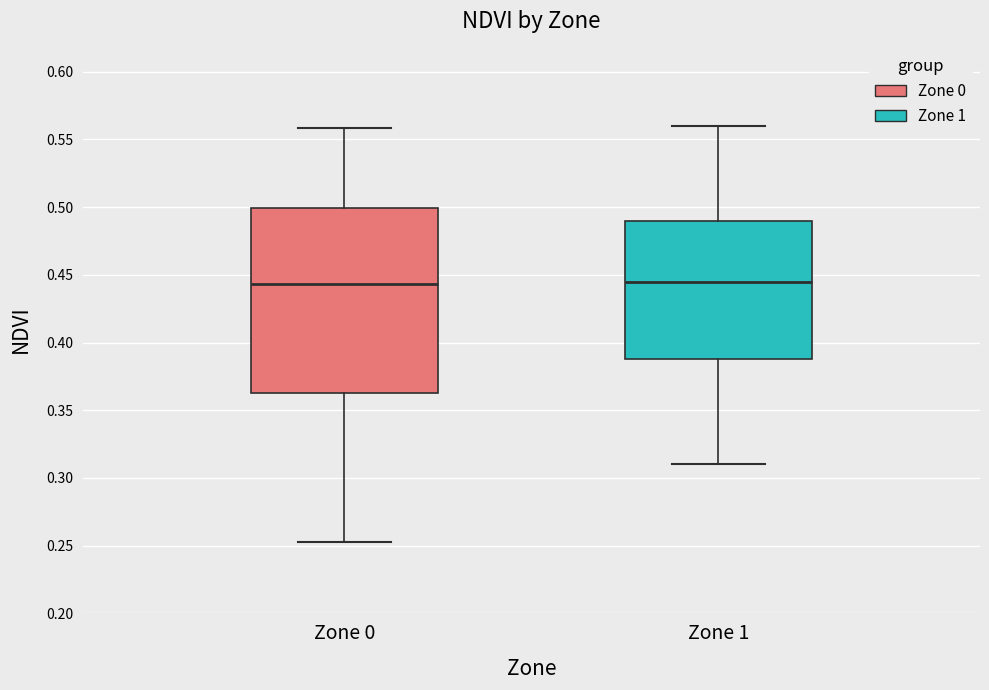

Reading left to right, transcribe this box plot: for each box, give where its median line is, the range the box spans, and where its two whiskers end, as read against the y-axis. The values are not printed on the chart, so give them approximately, as read against the axis.

Zone 0: median 0.445, box 0.365 to 0.500, whiskers 0.255 to 0.560
Zone 1: median 0.445, box 0.390 to 0.490, whiskers 0.310 to 0.560